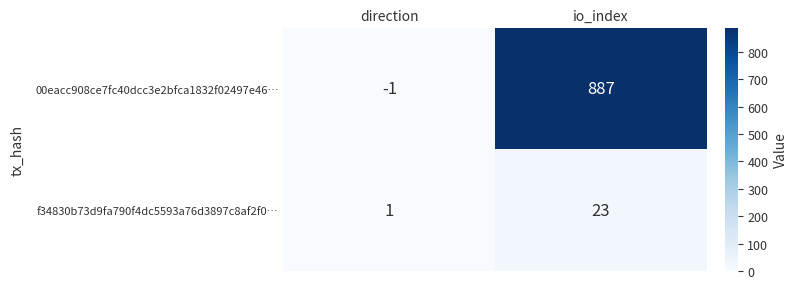

Reading right to left, list all the values displayed in this chart.

00eacc908ce7fc40dcc3e2bfca1832f02497e46…: io_index=887	direction=-1
f34830b73d9fa790f4dc5593a76d3897c8af2f0…: io_index=23	direction=1